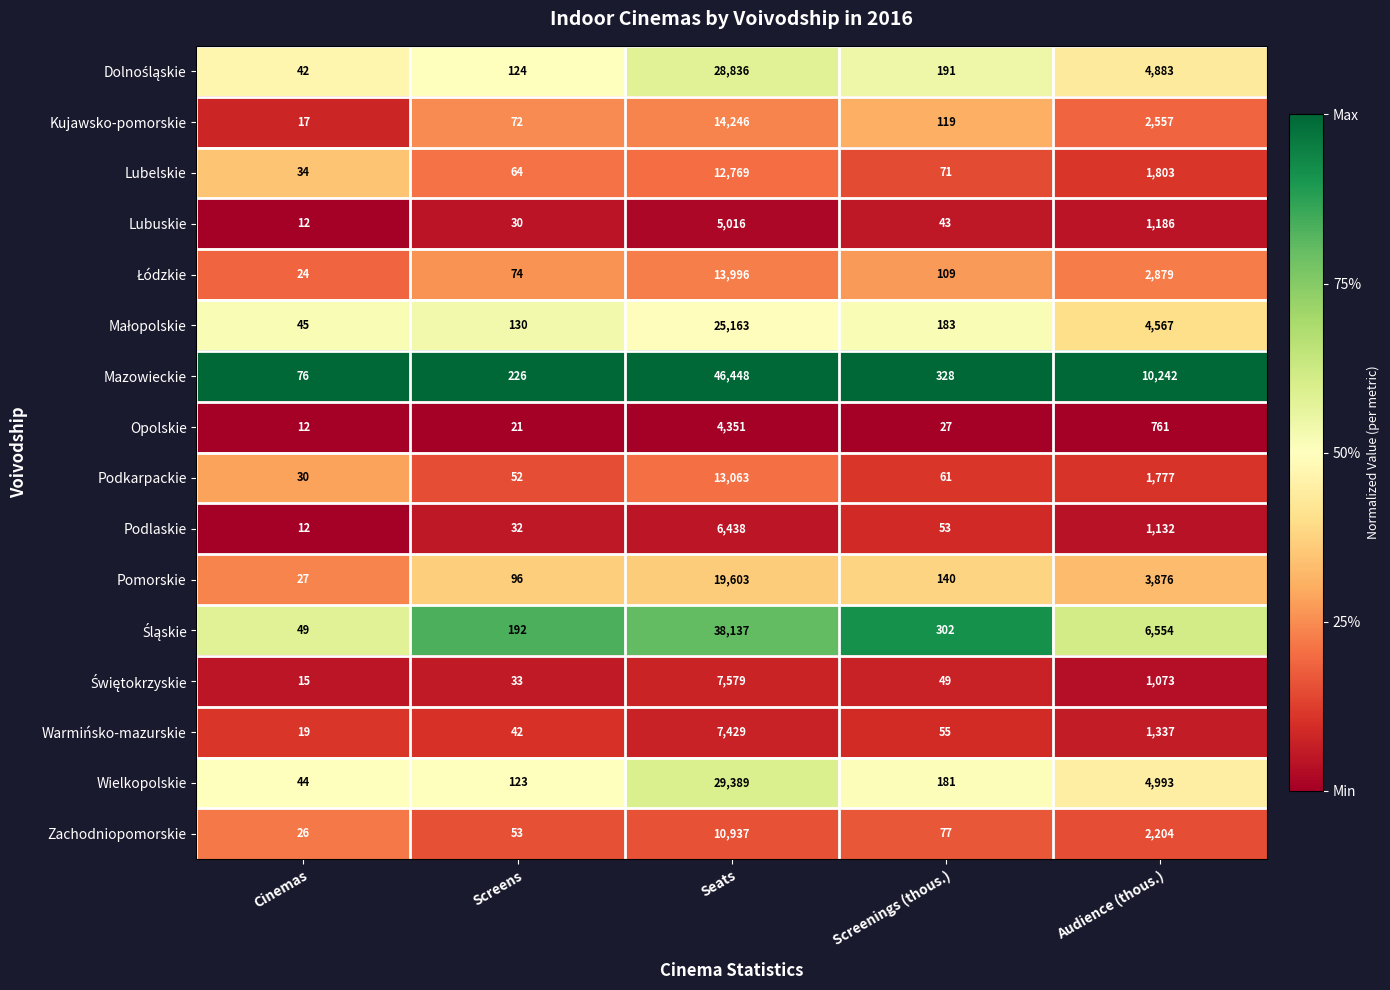

Which series has the largest range (max minus min)?

Mazowieckie